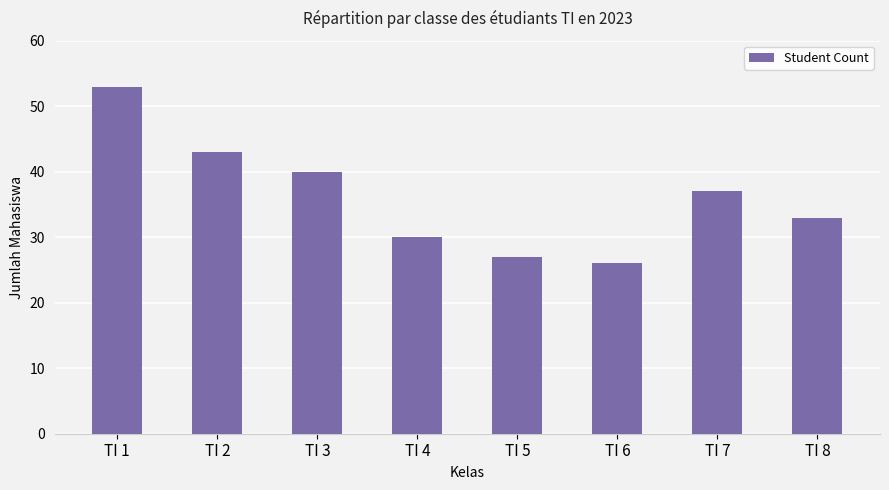

What value does the data have at TI 8, to the nearest 5?

35